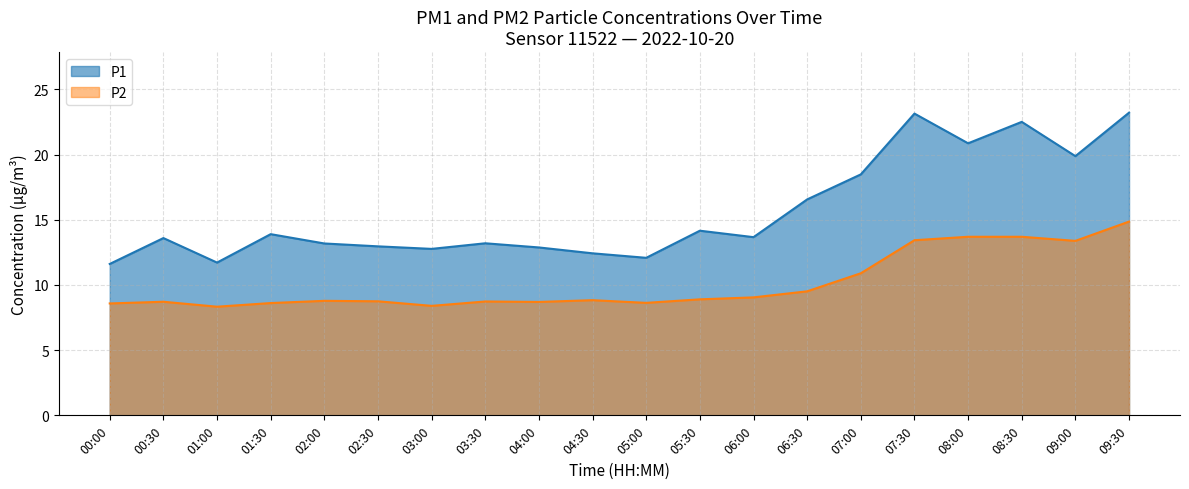

In P1, how many points are higher than both neighbors (excluding endpoints)?

6